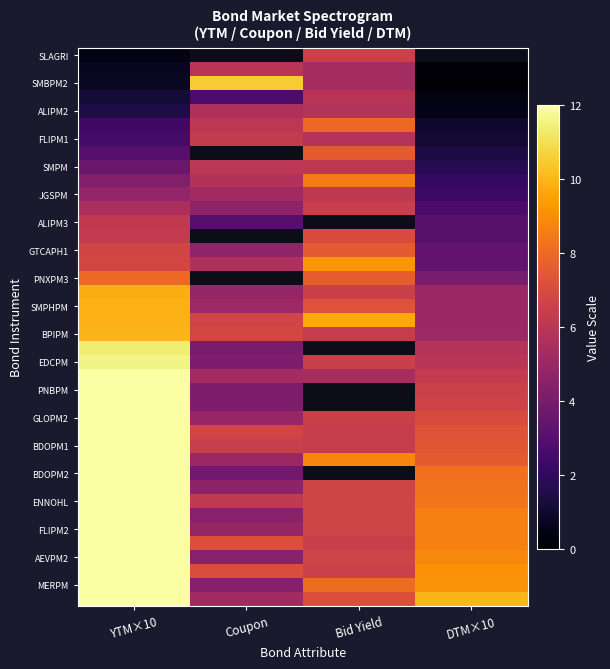

At which category is the sum across all series the highest?

YTM×10